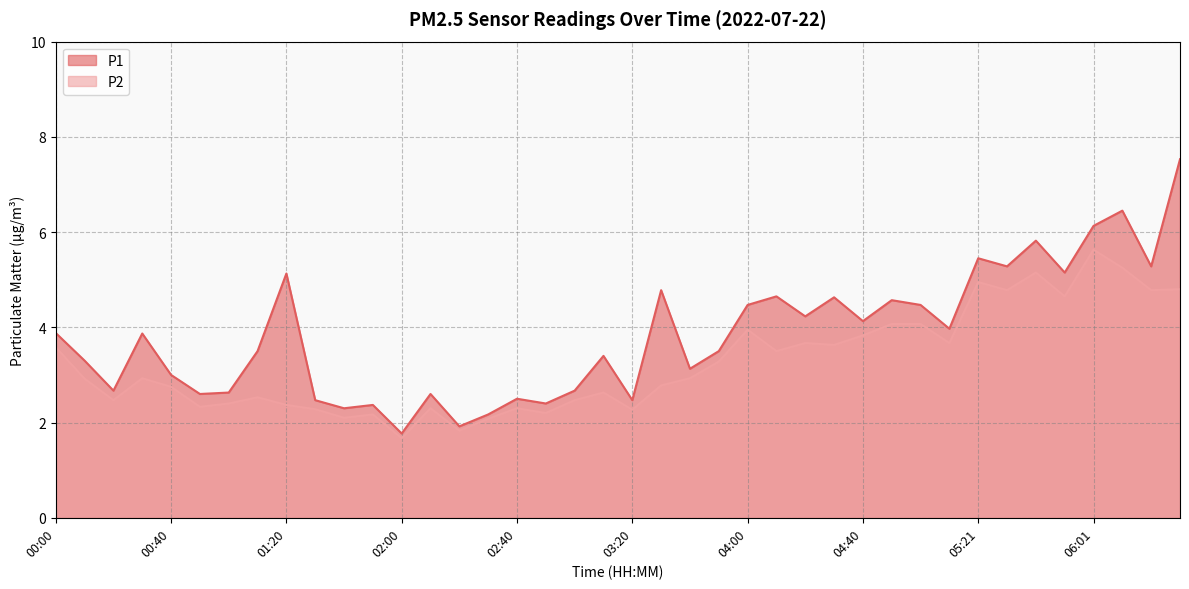

Rank the series by their maximum value, from highest to lowest.

P1, P2